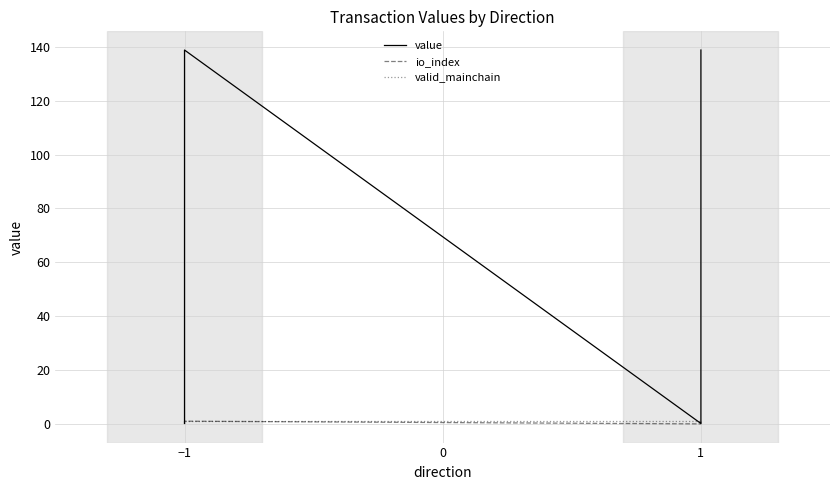

Is the value of io_index at −1 greater than the value of value at −1?

No